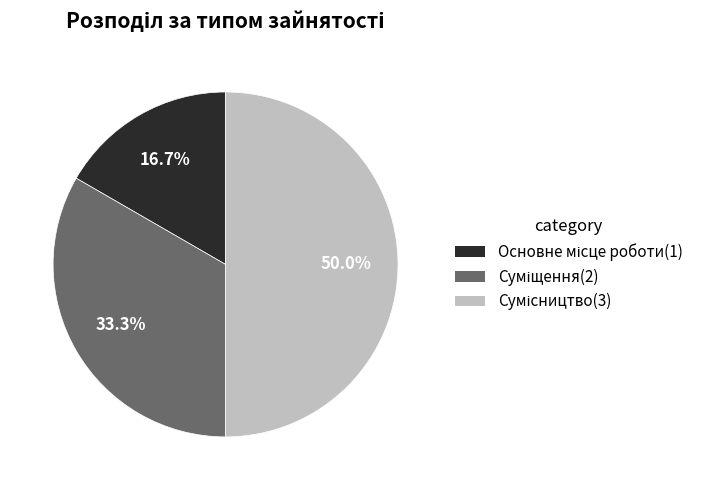

Count the number of slices in the pie.

3